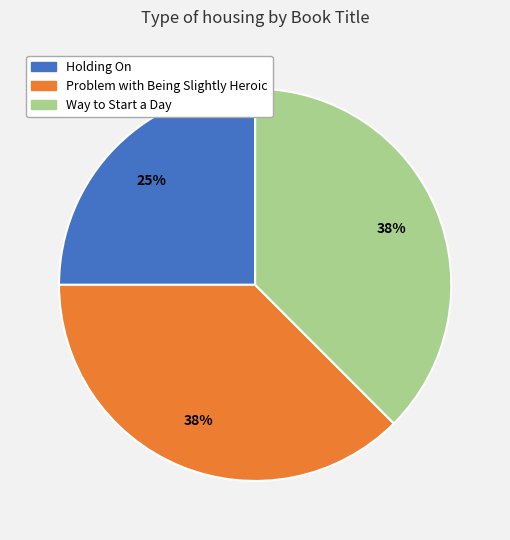

Is Problem with Being Slightly Heroic the majority of the pie?

No